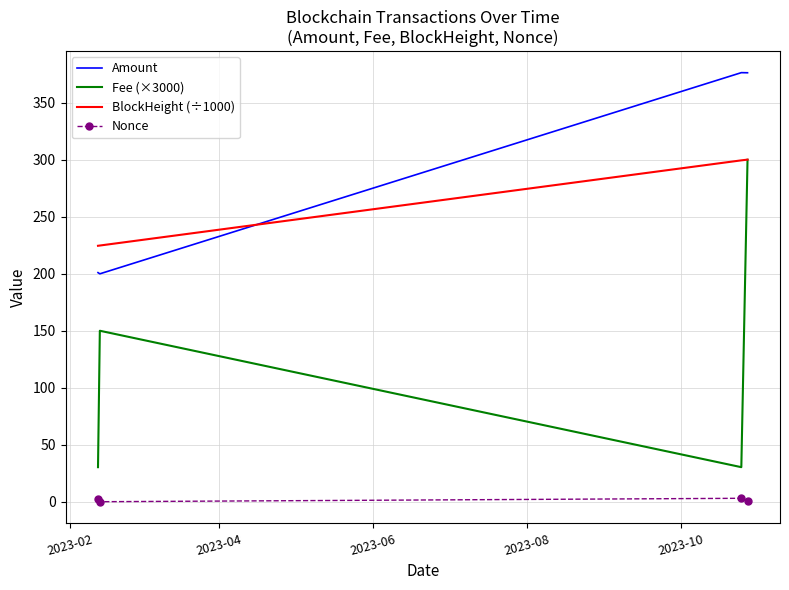

Which series has the largest total across all categories?

Amount